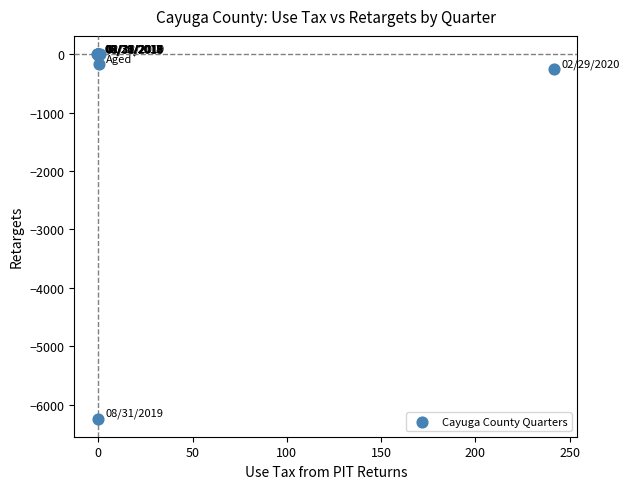

What Y value in the scatter plot is closest to -3117?

-250.9